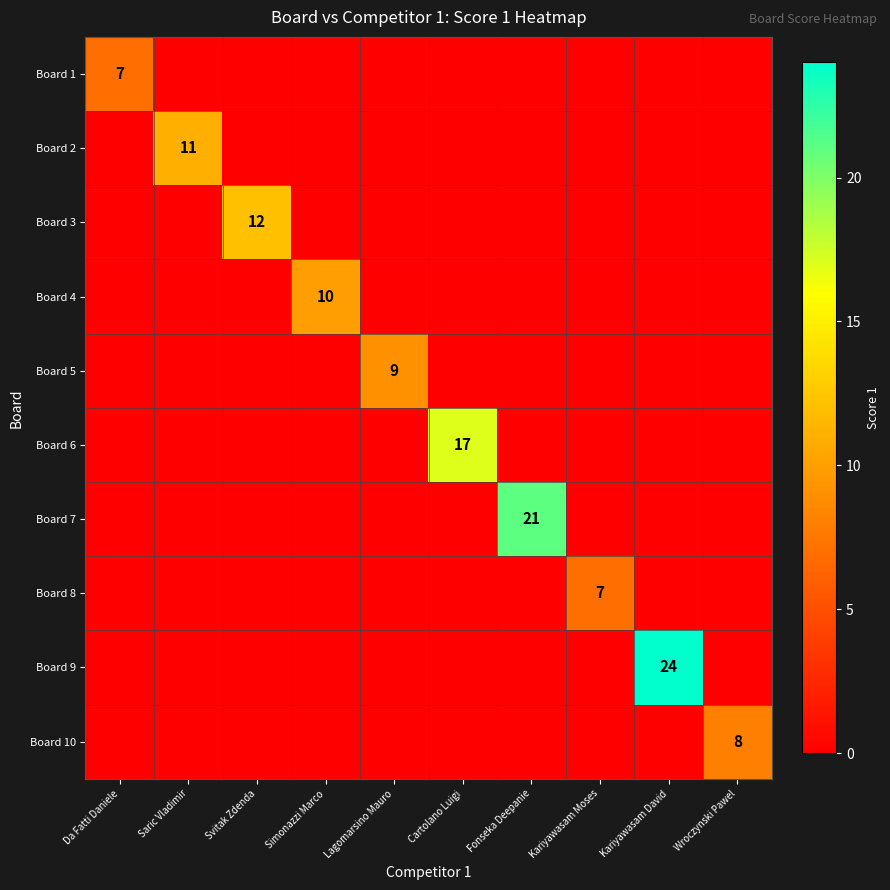

Which label corresponds to the largest value in the chart?

Kariyawasam David